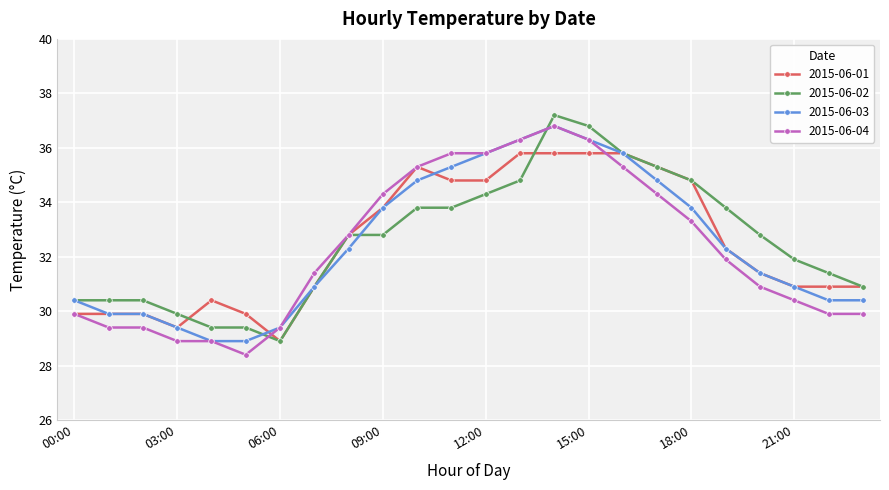

True or false: 2015-06-01 has more than 1 interior local peaks.

True